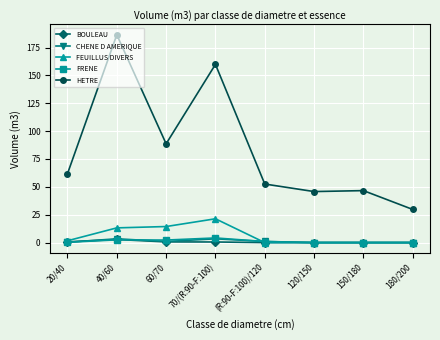

True or false: HETRE and BOULEAU cross at least once.

False